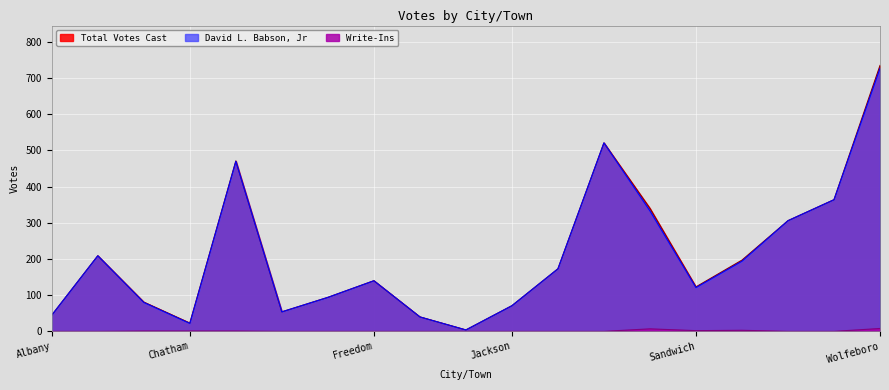

The Total Votes Cast series shows 197 at Tamworth. True or false?

True